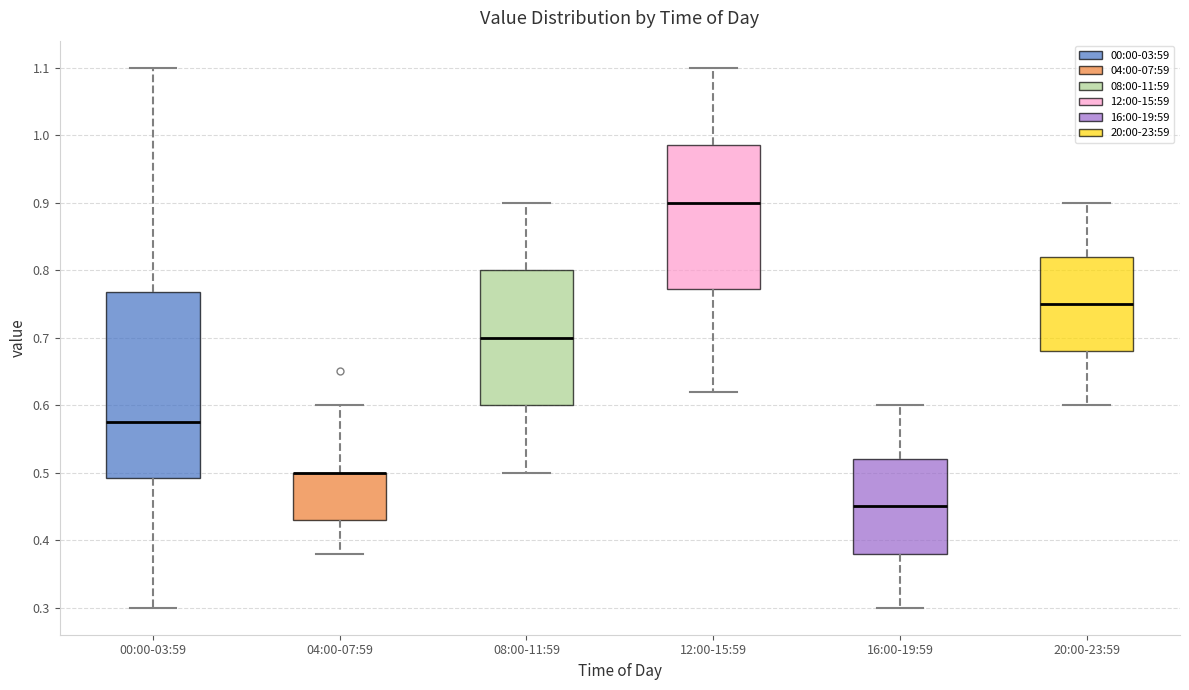

Where does the median line of the box for 12:00-15:59 sit on the y-axis? The values are not printed on the chart, so give them approximately, as read against the axis.

0.90